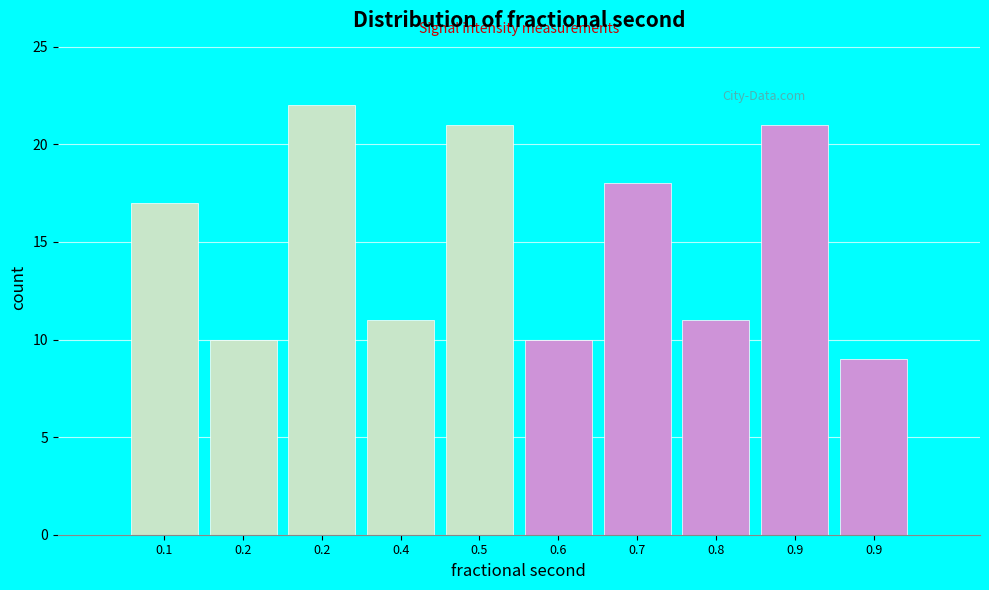

Are the bars horizontal?

No